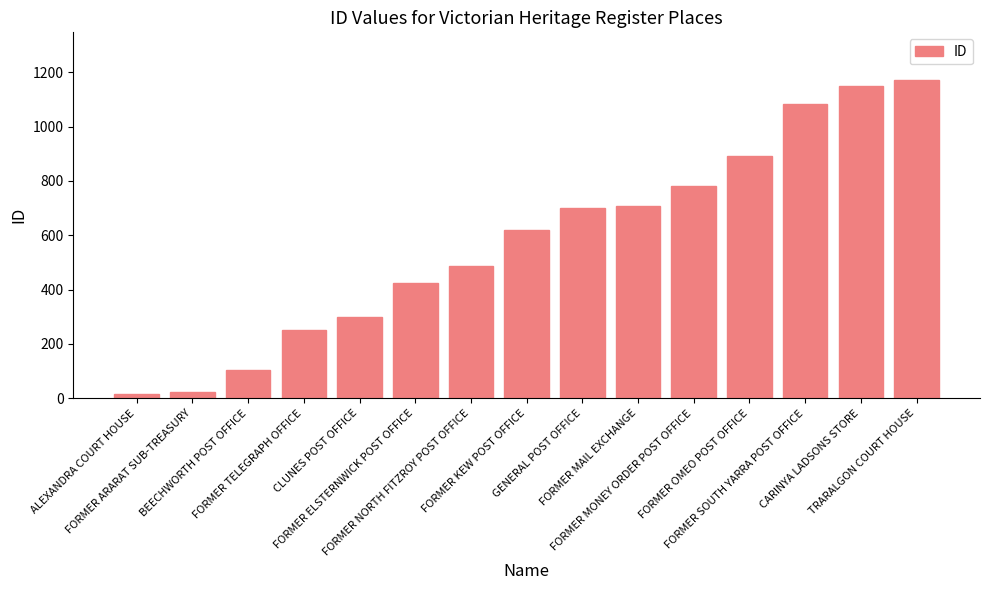

Reading right to left, list all the values displayed in this chart.

1171	1149	1082	893	781	709	699	620	488	426	298	252	103	25	17